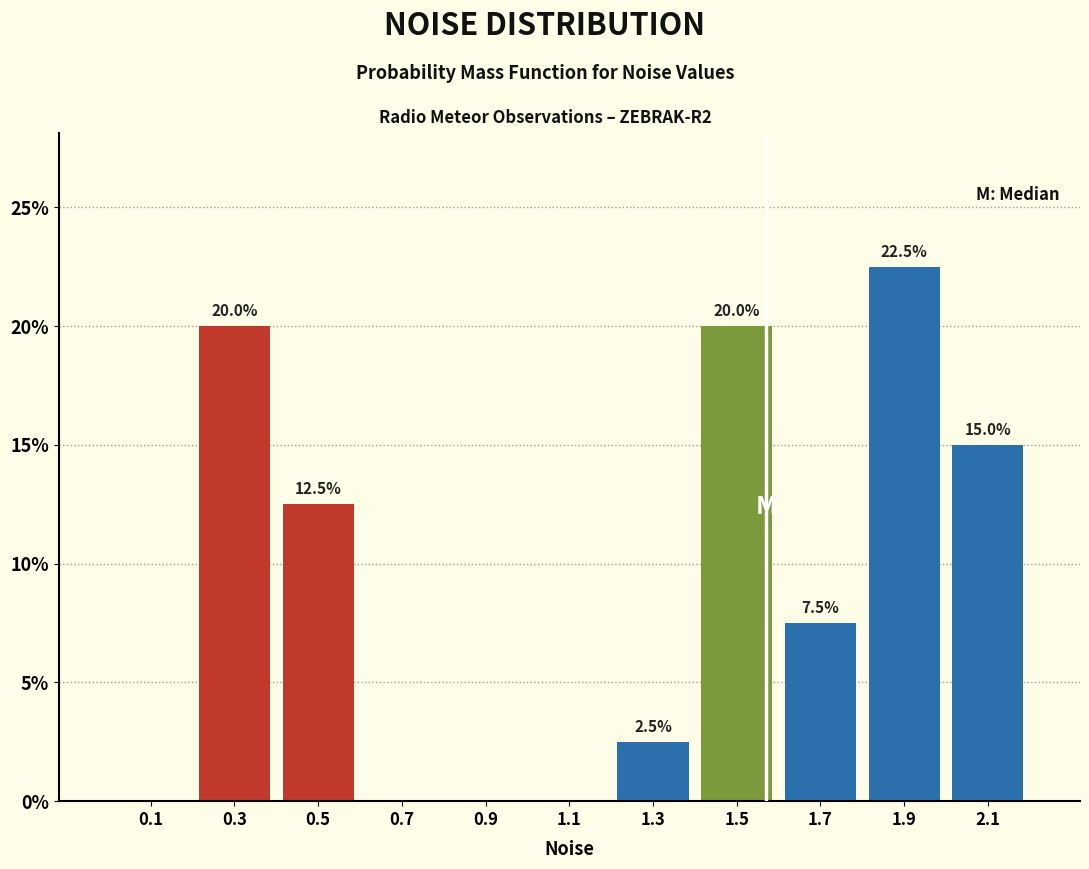

Which range on the x-axis has the tallest bar?

1.8 to 2.0